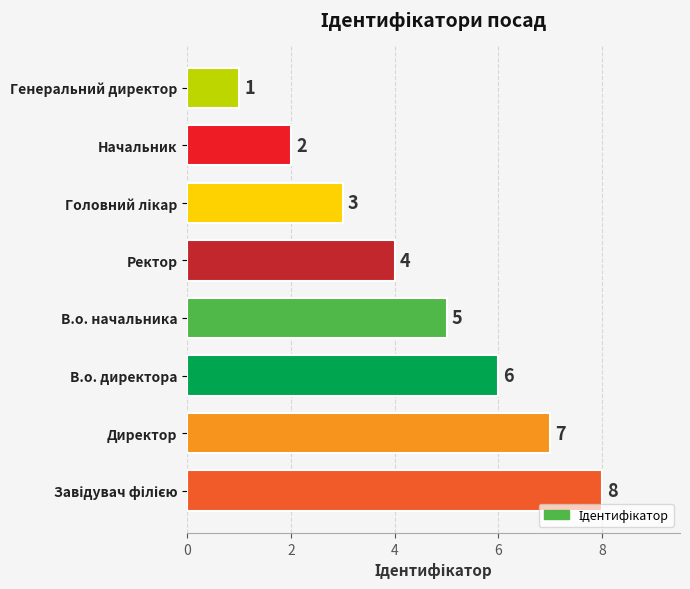

The value at Ректор is 4. True or false?

True